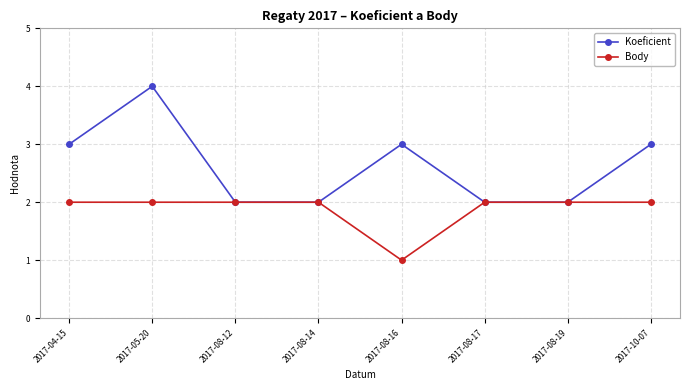

Count the Body values in the range 2 to 3.

7